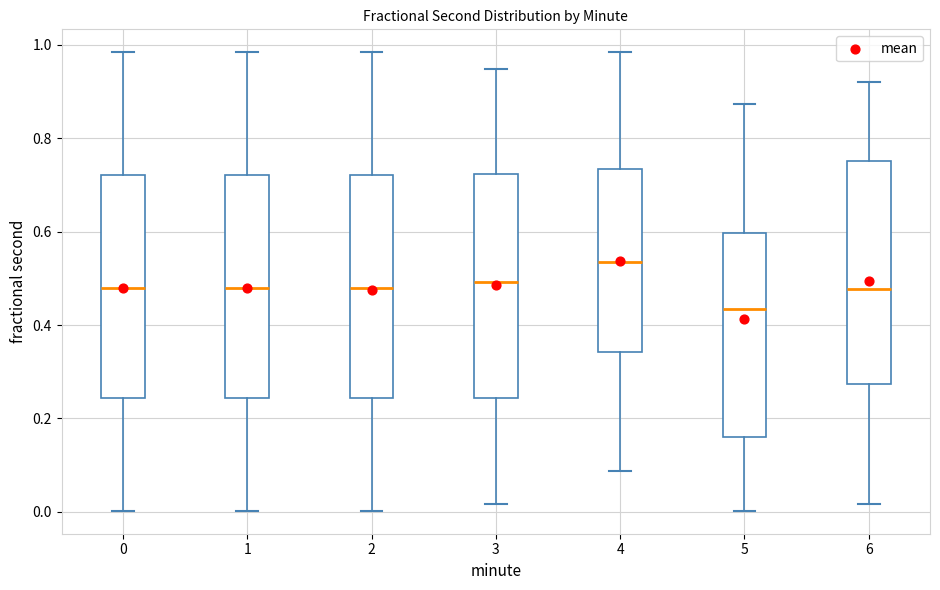

Reading left to right, transcribe this box plot: for each box, give where its median line is, the range the box spans, and where its two whiskers end, as read against the y-axis. The values are not printed on the chart, so give them approximately, as read against the axis.

0: median 0.48, box 0.24 to 0.72, whiskers 0.00 to 0.98
1: median 0.48, box 0.24 to 0.72, whiskers 0.00 to 0.98
2: median 0.48, box 0.24 to 0.72, whiskers 0.00 to 0.98
3: median 0.50, box 0.24 to 0.72, whiskers 0.02 to 0.94
4: median 0.54, box 0.34 to 0.74, whiskers 0.08 to 0.98
5: median 0.44, box 0.16 to 0.60, whiskers 0.00 to 0.88
6: median 0.48, box 0.28 to 0.76, whiskers 0.02 to 0.92